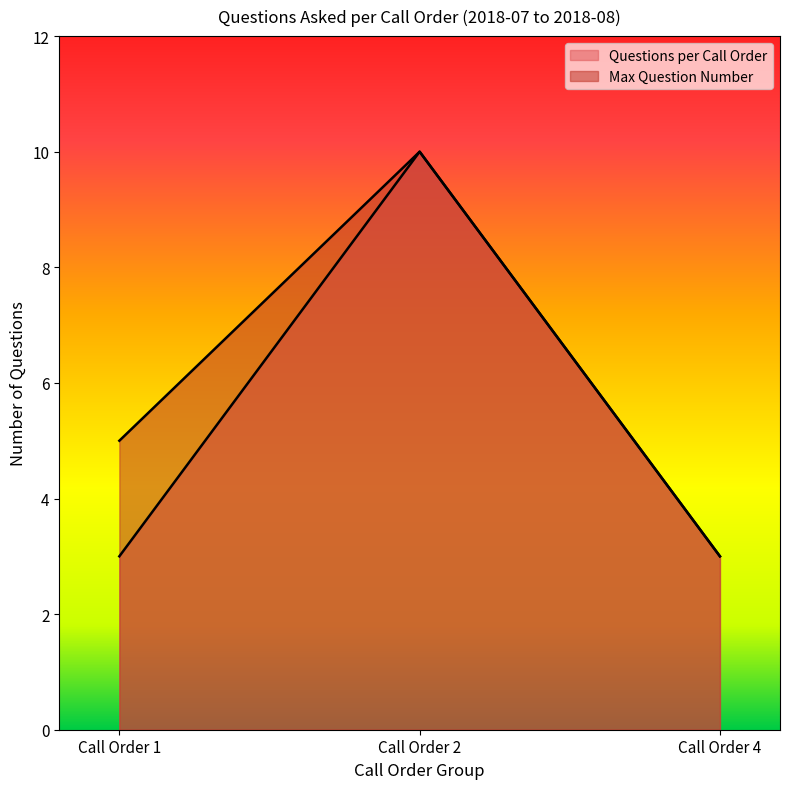

Where is Max Question Number nearest to the value 6?

Call Order 1